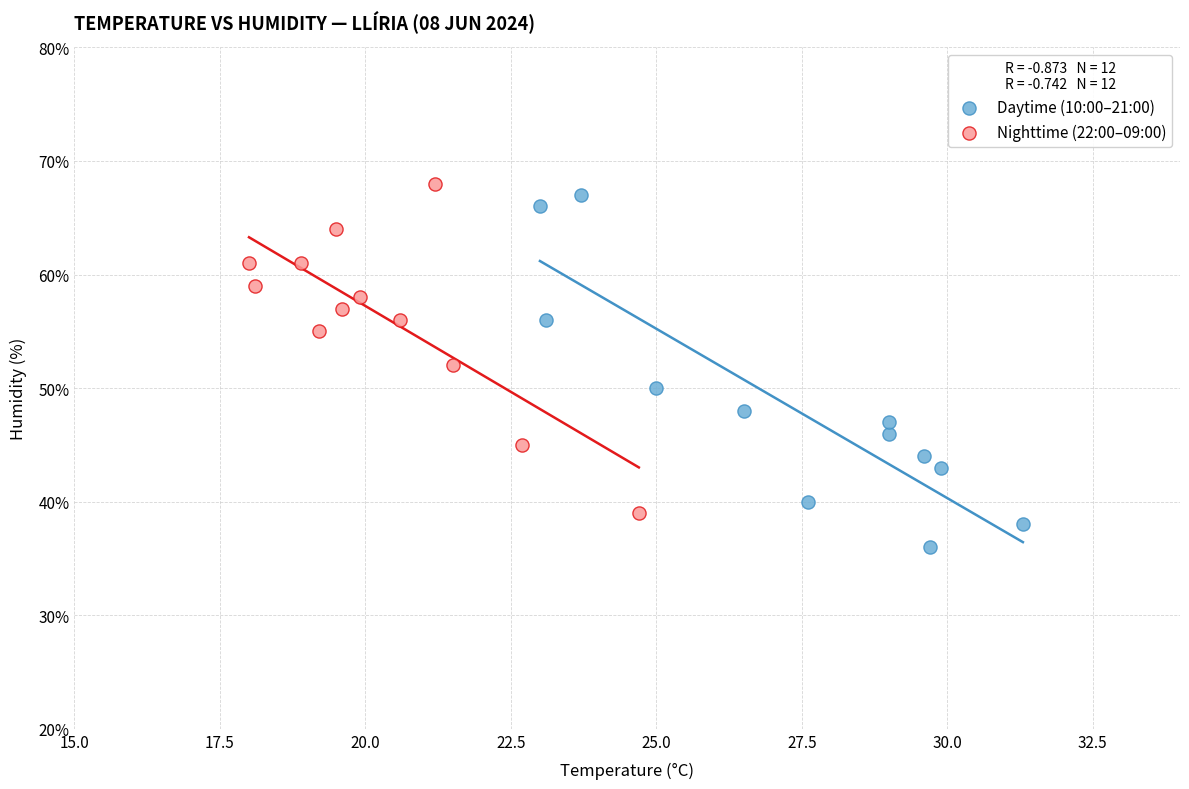

Which series contains the lowest Y value?

Daytime (10:00–21:00)